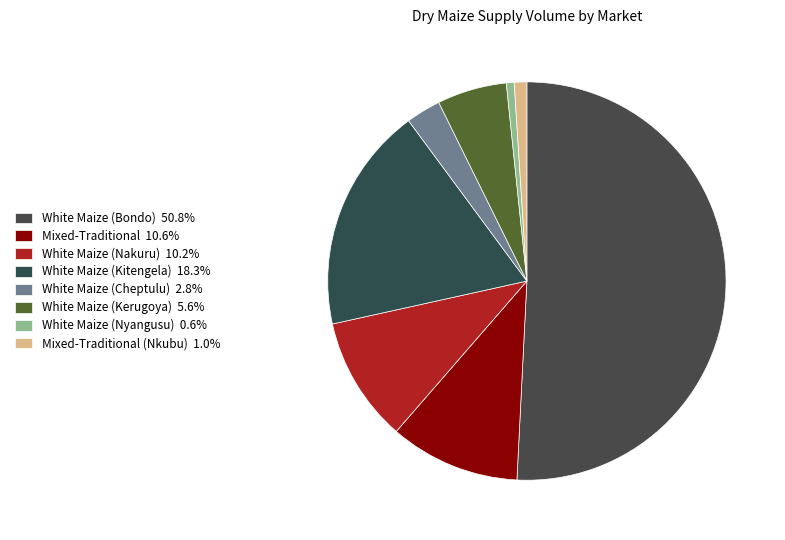

How many slices are in this pie chart?

8